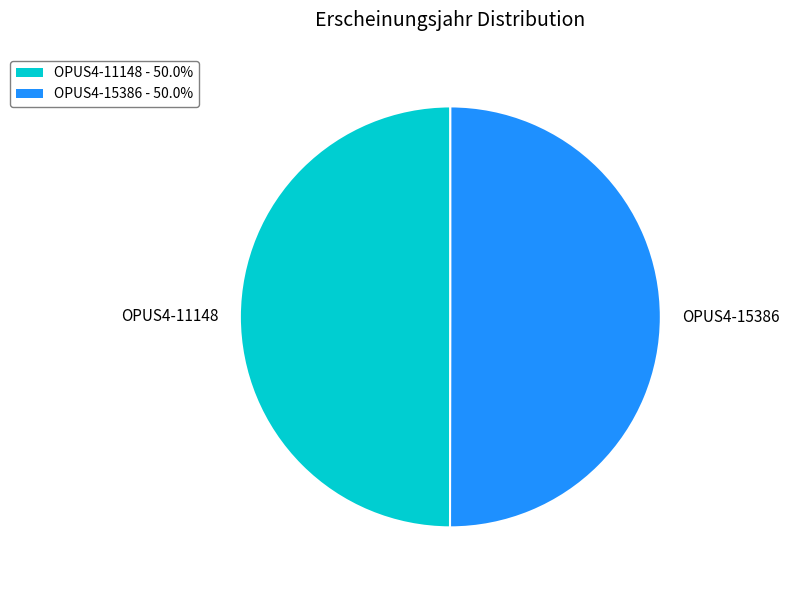

What is the ratio of the value at OPUS4-11148 to the value at OPUS4-15386?

1.0